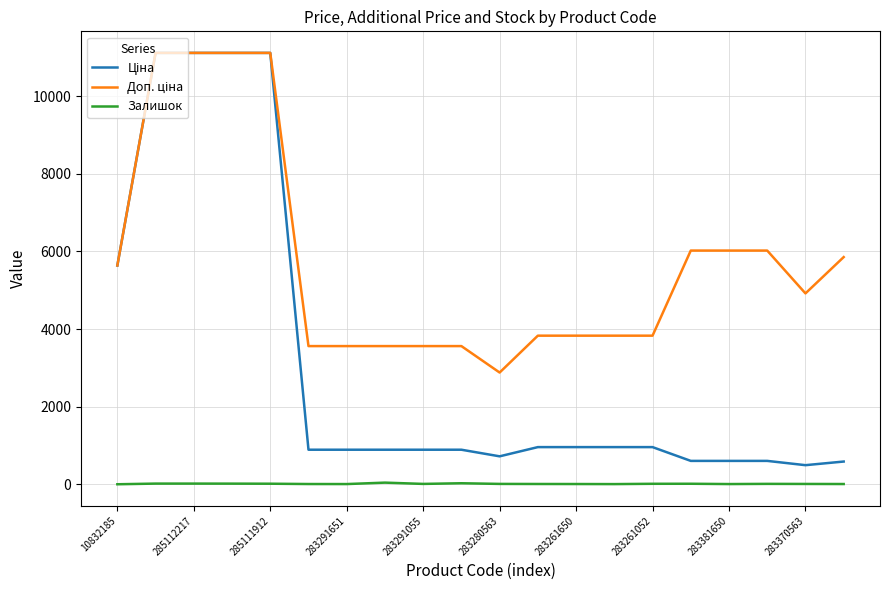

What is the maximum value shown in the chart?

11113.6